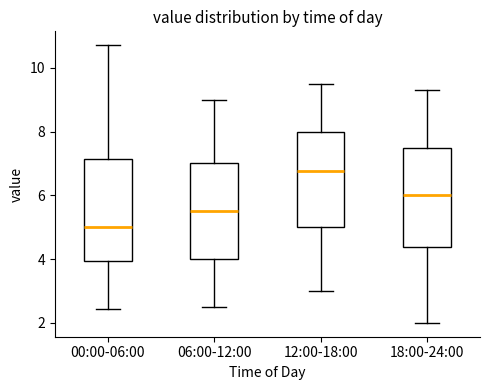

Where does the upper whisker of the box for 12:00-18:00 end on the y-axis? The values are not printed on the chart, so give them approximately, as read against the axis.

9.6